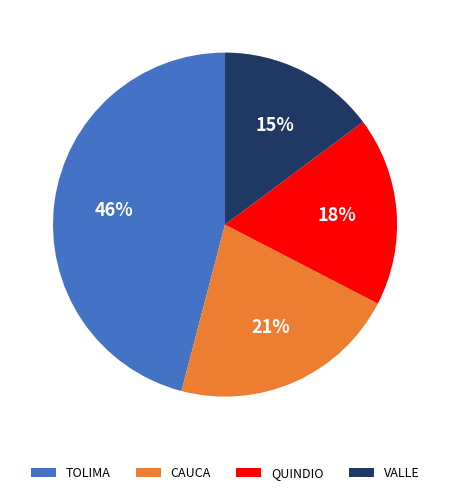

Count the number of slices in the pie.

4